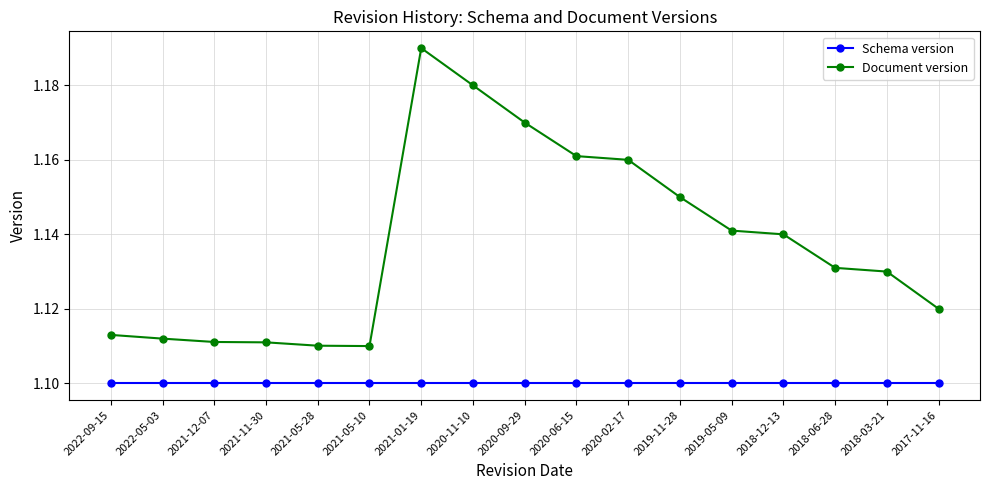

What position from the right is 2021-05-10?

12